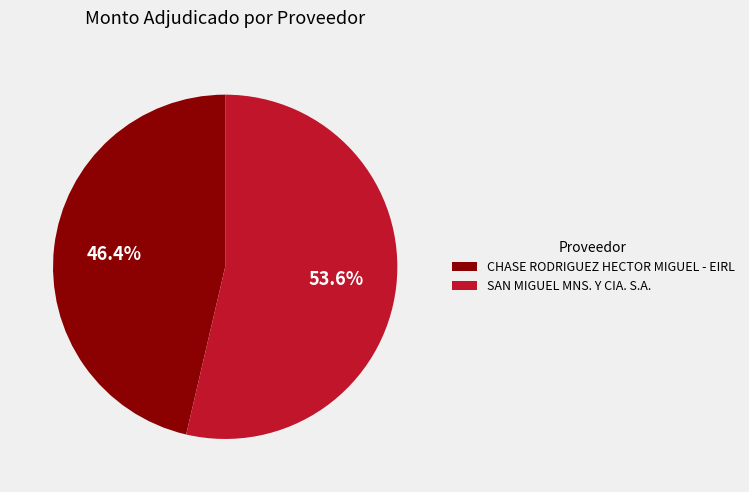

What is the total percentage of SAN MIGUEL MNS. Y CIA. S.A. and CHASE RODRIGUEZ HECTOR MIGUEL - EIRL?

100.0%